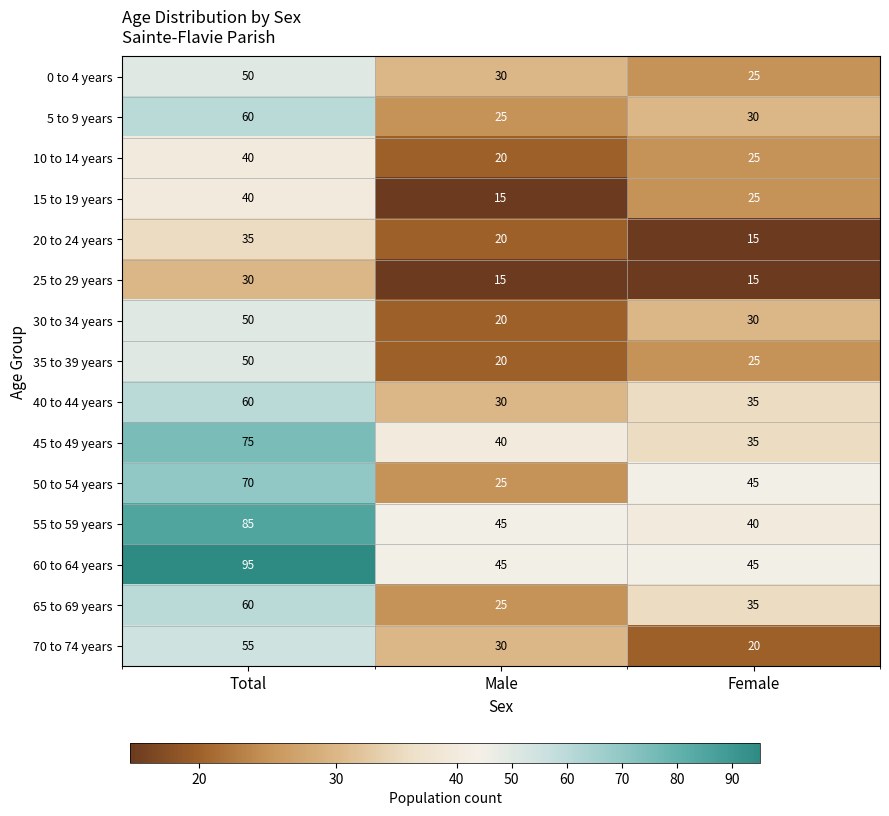

What is the sum of the 70 to 74 years values at Male and Female?

50